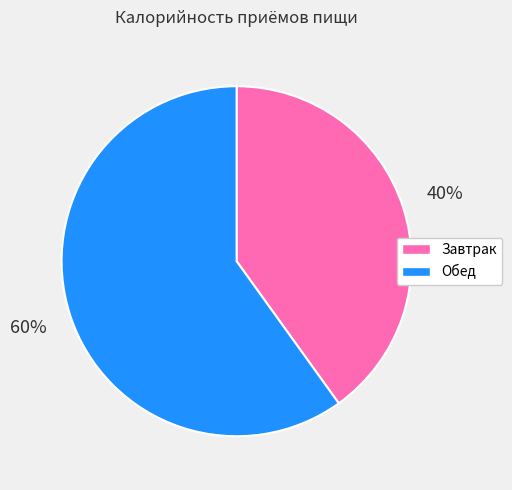

Rank the categories by value from lowest to highest.

Завтрак, Обед